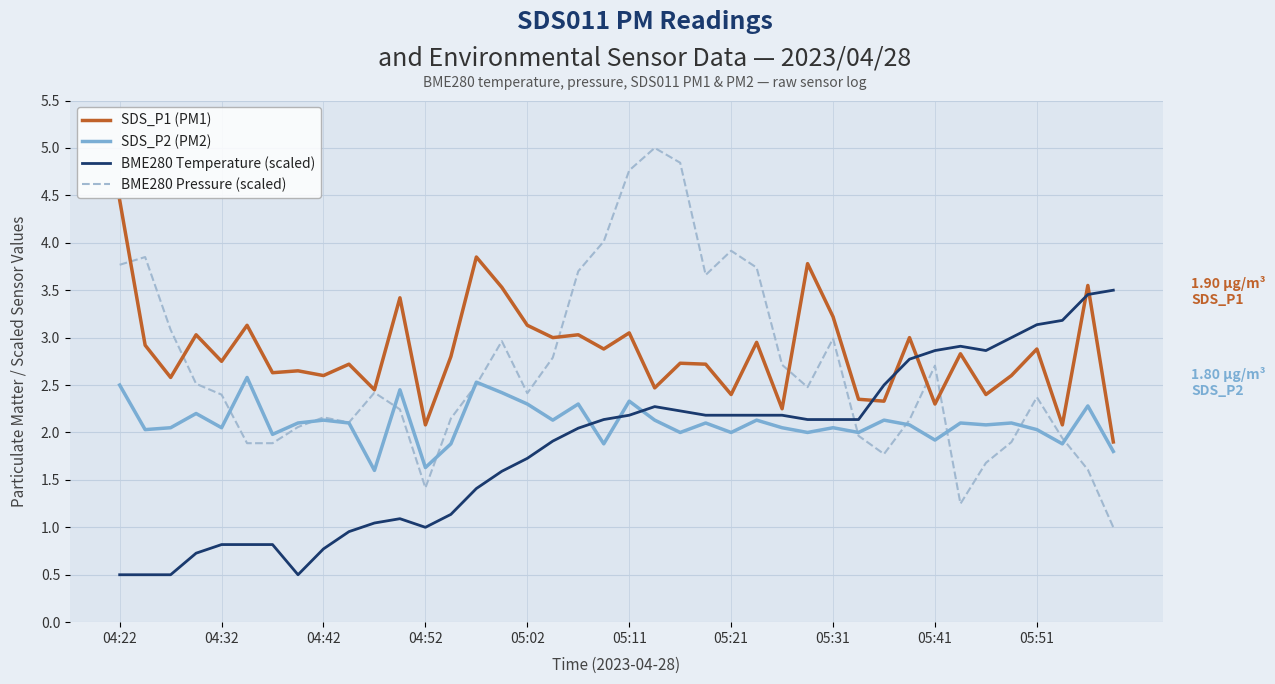

How many categories are shown in the chart?

40